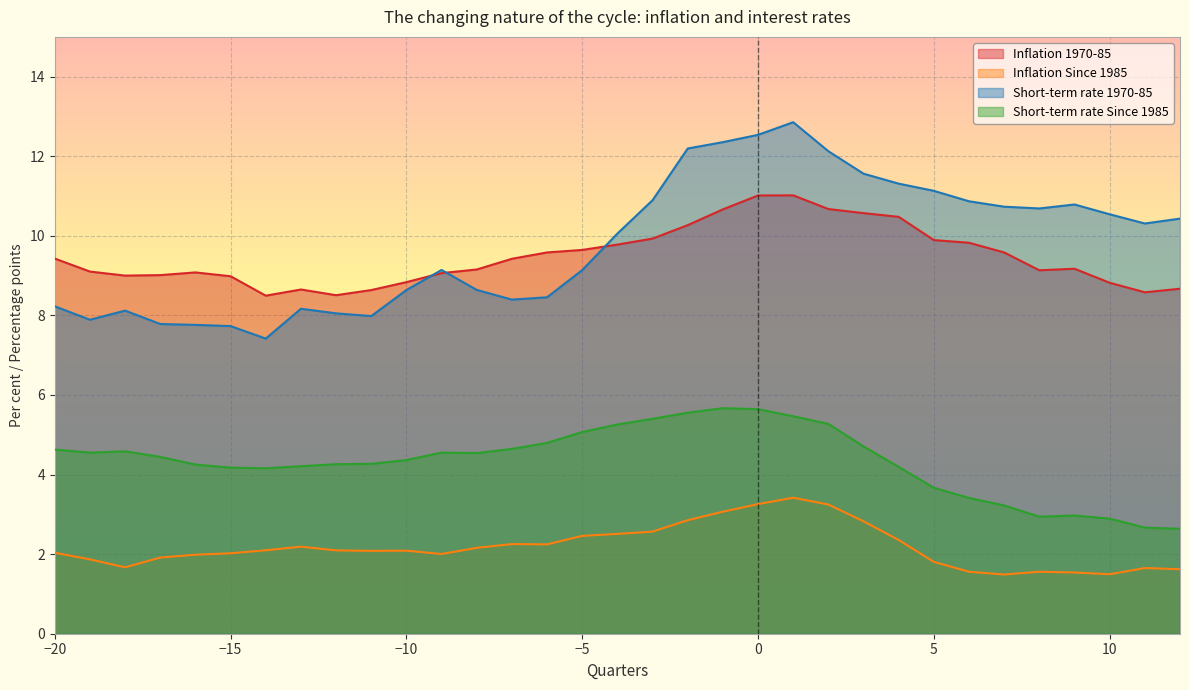

How many lines are shown in the chart?

4